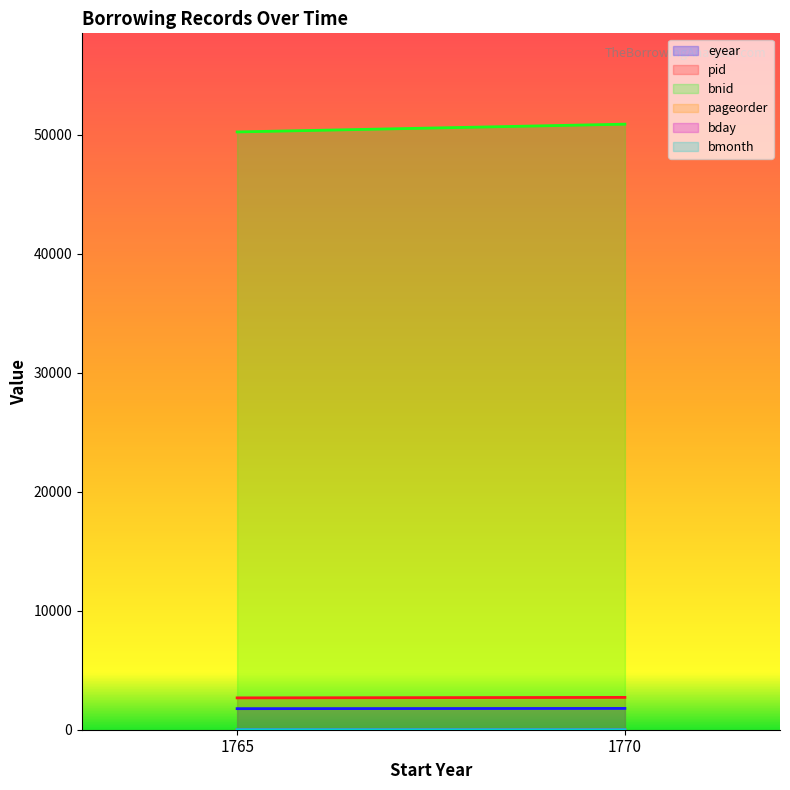

The pageorder series shows 8 at 1765. True or false?

False